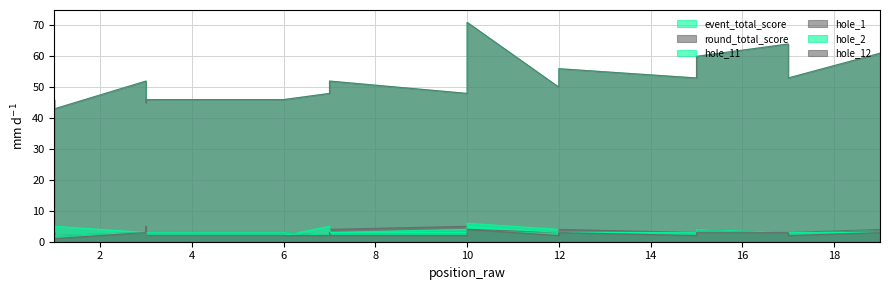

Which series changed the most between 1 and 17?

event_total_score